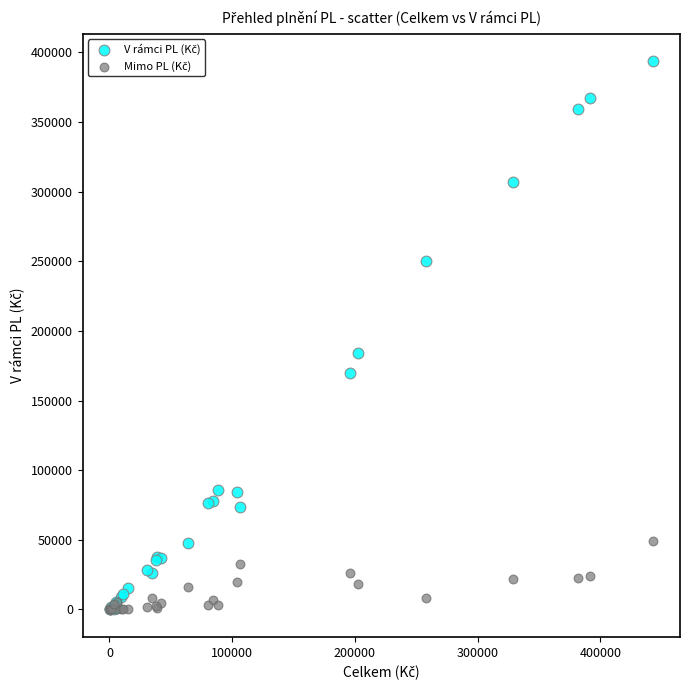

Across all series, what Y value is closest to 196846?

183859.3